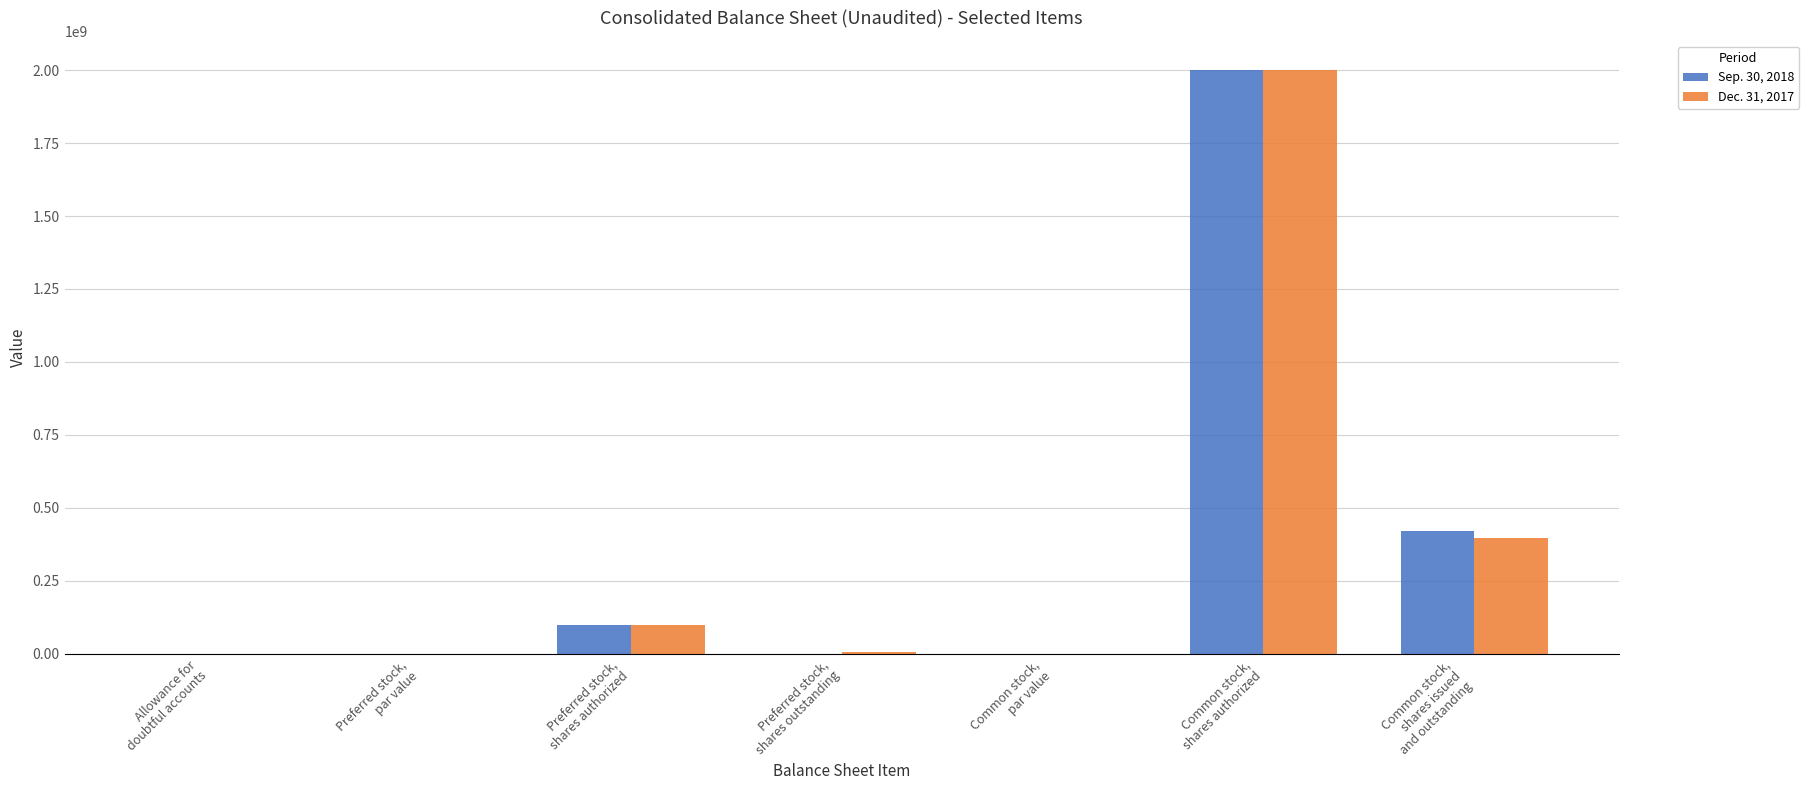

Between Preferred stock,
shares authorized and Common stock,
shares issued
and outstanding, which series saw the biggest shift?

Sep. 30, 2018